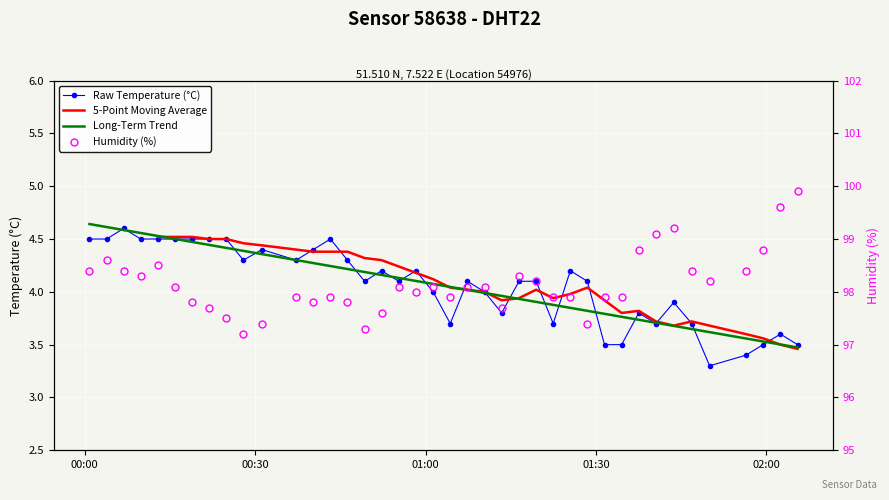

The temperature series shows 3.3 at 2023-02-15T01:49:59. True or false?

True